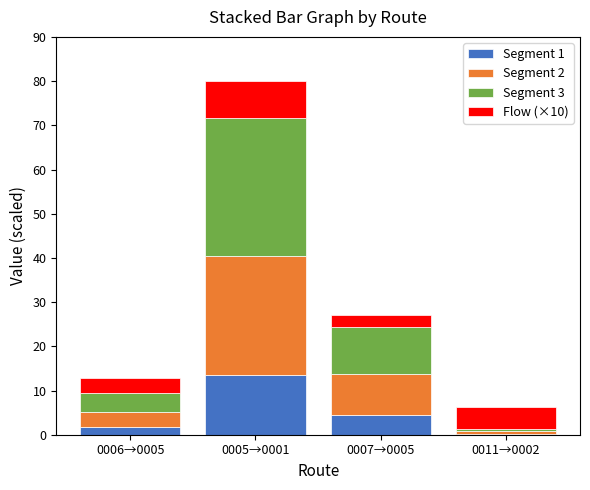

Reading right to left, list the values for the Segment 1 series.

0011→0002=0.2	0007→0005=4.6	0005→0001=13.5	0006→0005=1.8